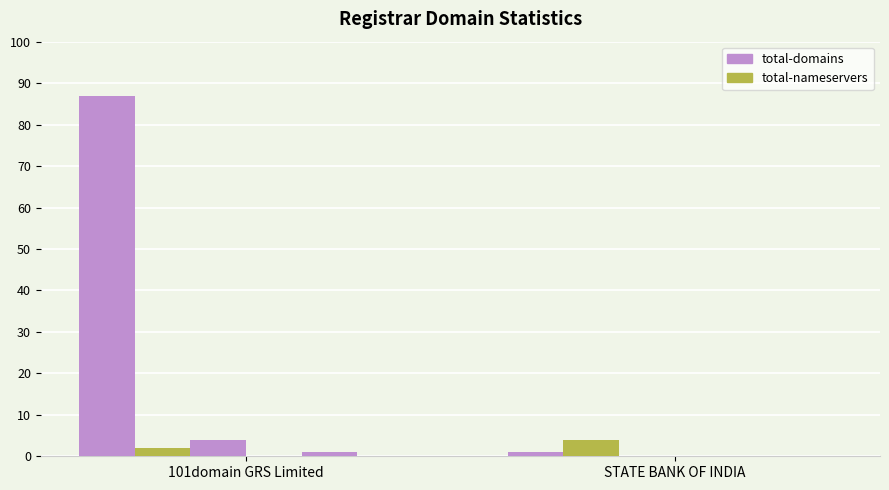

Reading left to right, list all the values displayed in this chart.

total-domains: 87	1
total-nameservers: 2	4
net-renews-1-yr: 4	0
deleted-domains-nograce: 0	0
attempted-adds: 1	0
net-adds-1-yr: 0	0